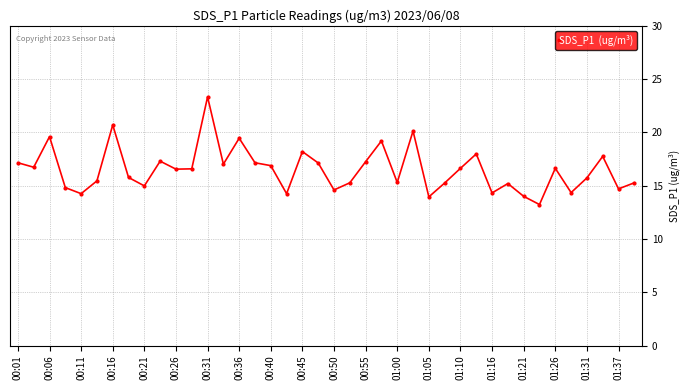

What is the value of the 30th point from the left?

18.0